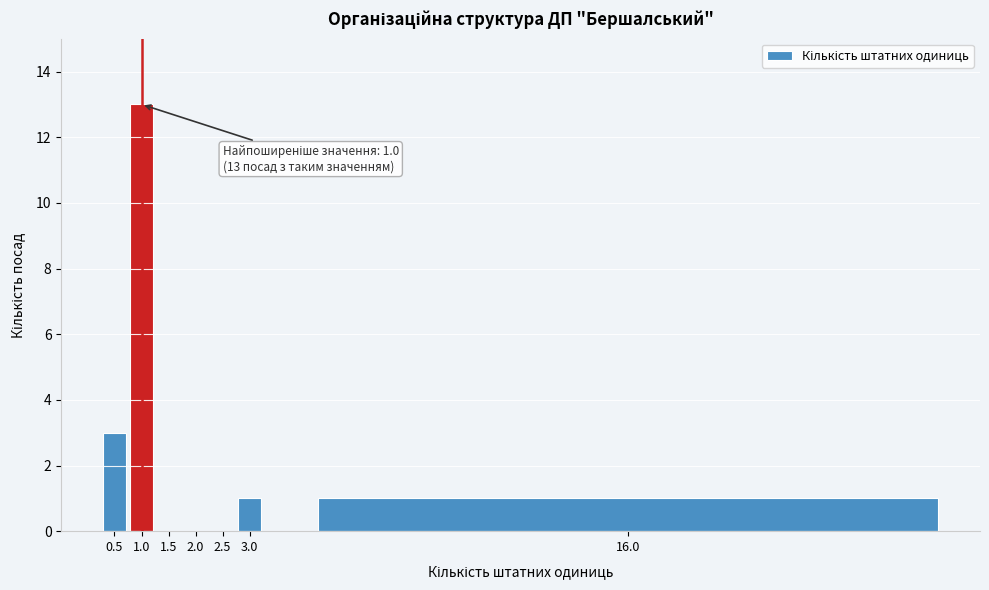

Reading left to right, transcribe all the data shown in this chart.

0.5=3	1.0=13	1.5=0	2.0=0	2.5=0	3.0=1	16.0=1